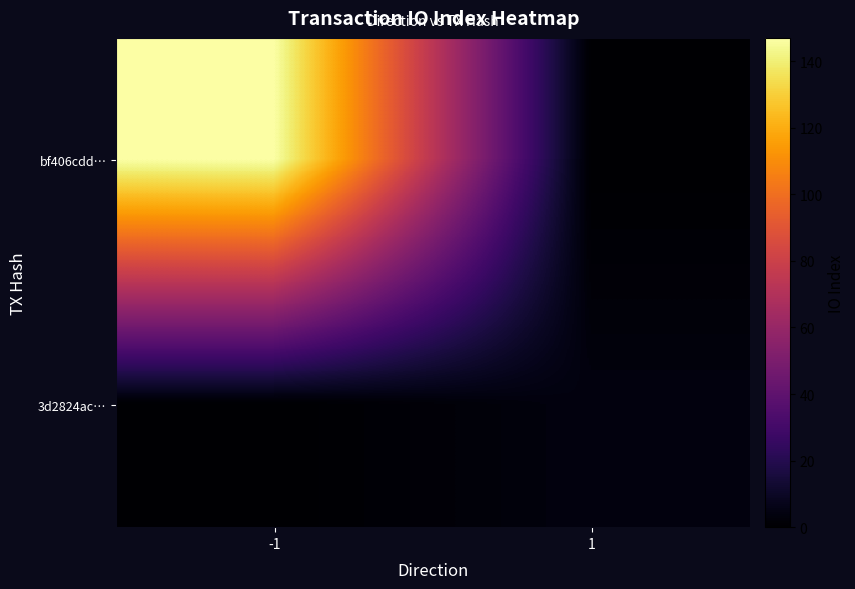

Rank the series at 1 from highest to lowest value.

3d2824ac…, bf406cdd…